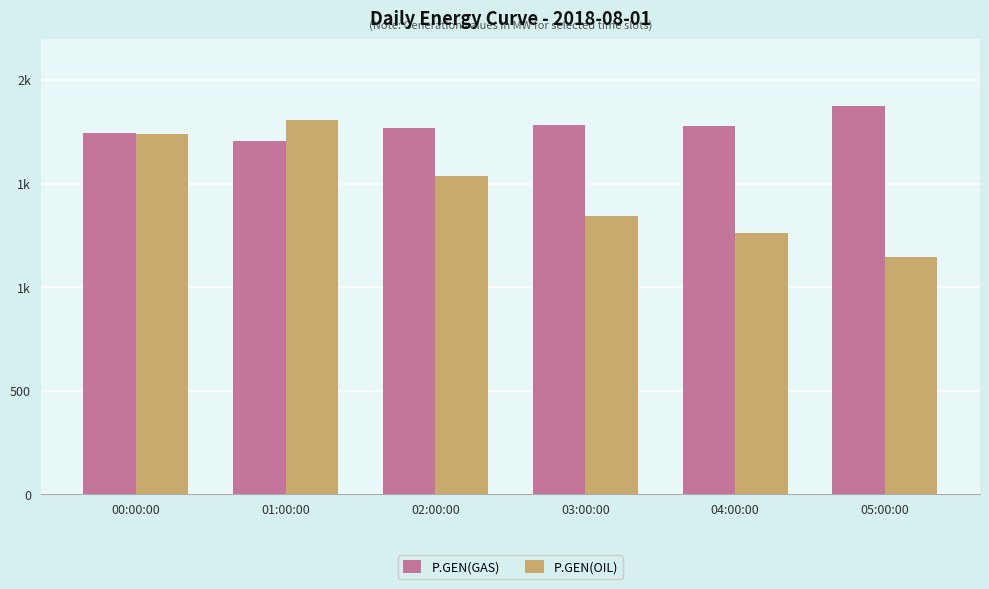

What are all the series names shown in the legend?

P.GEN(GAS), P.GEN(OIL)